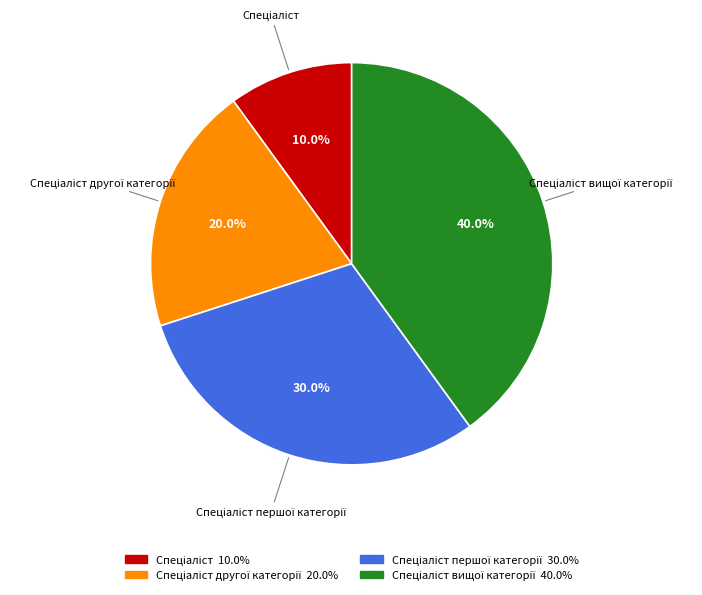

Is there a majority slice in this chart?

No